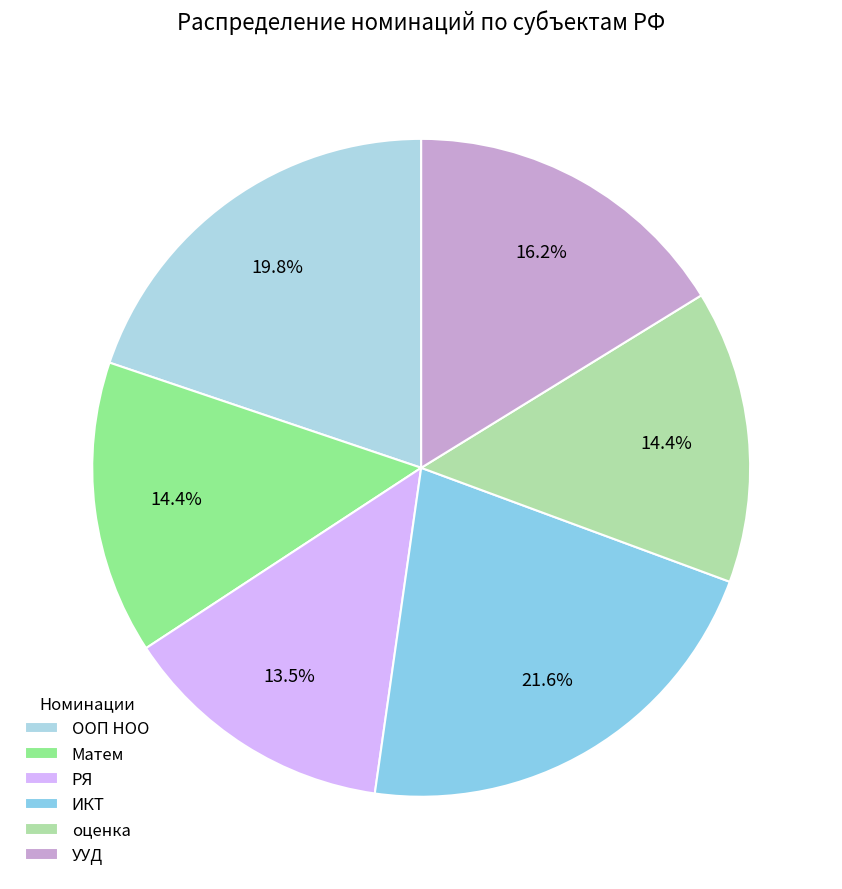

What percentage is the оценка slice, to the nearest percent?

14%